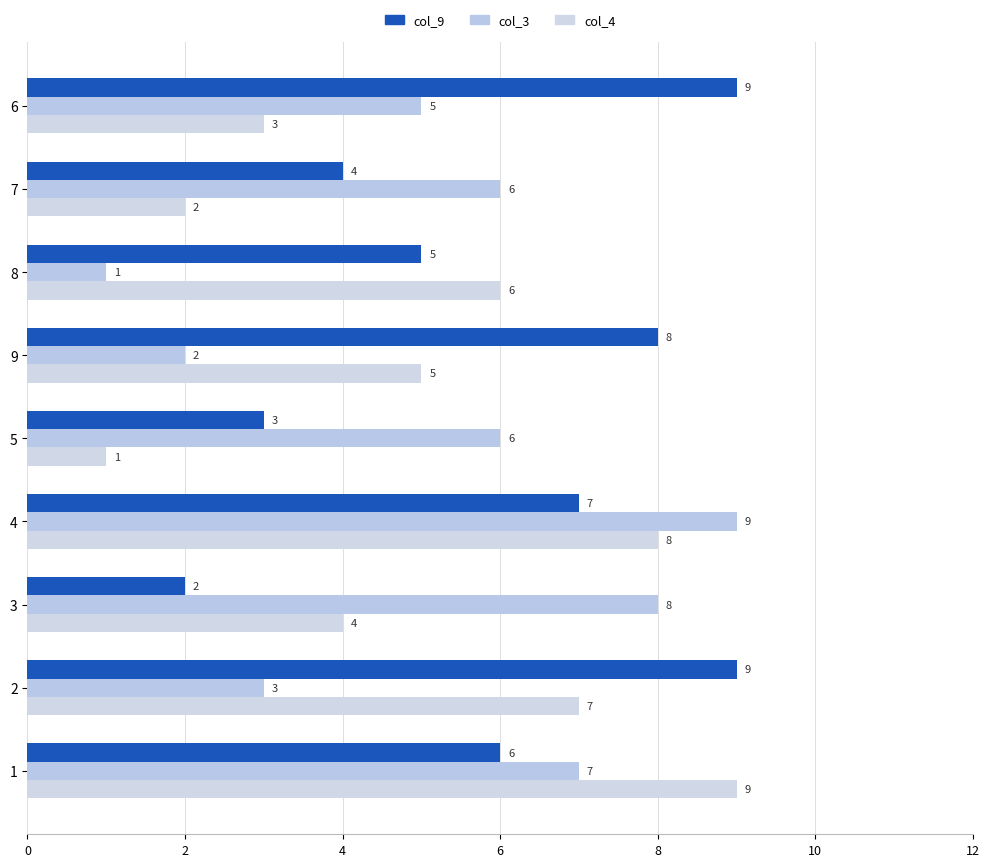

At which category is the sum across all series the highest?

4